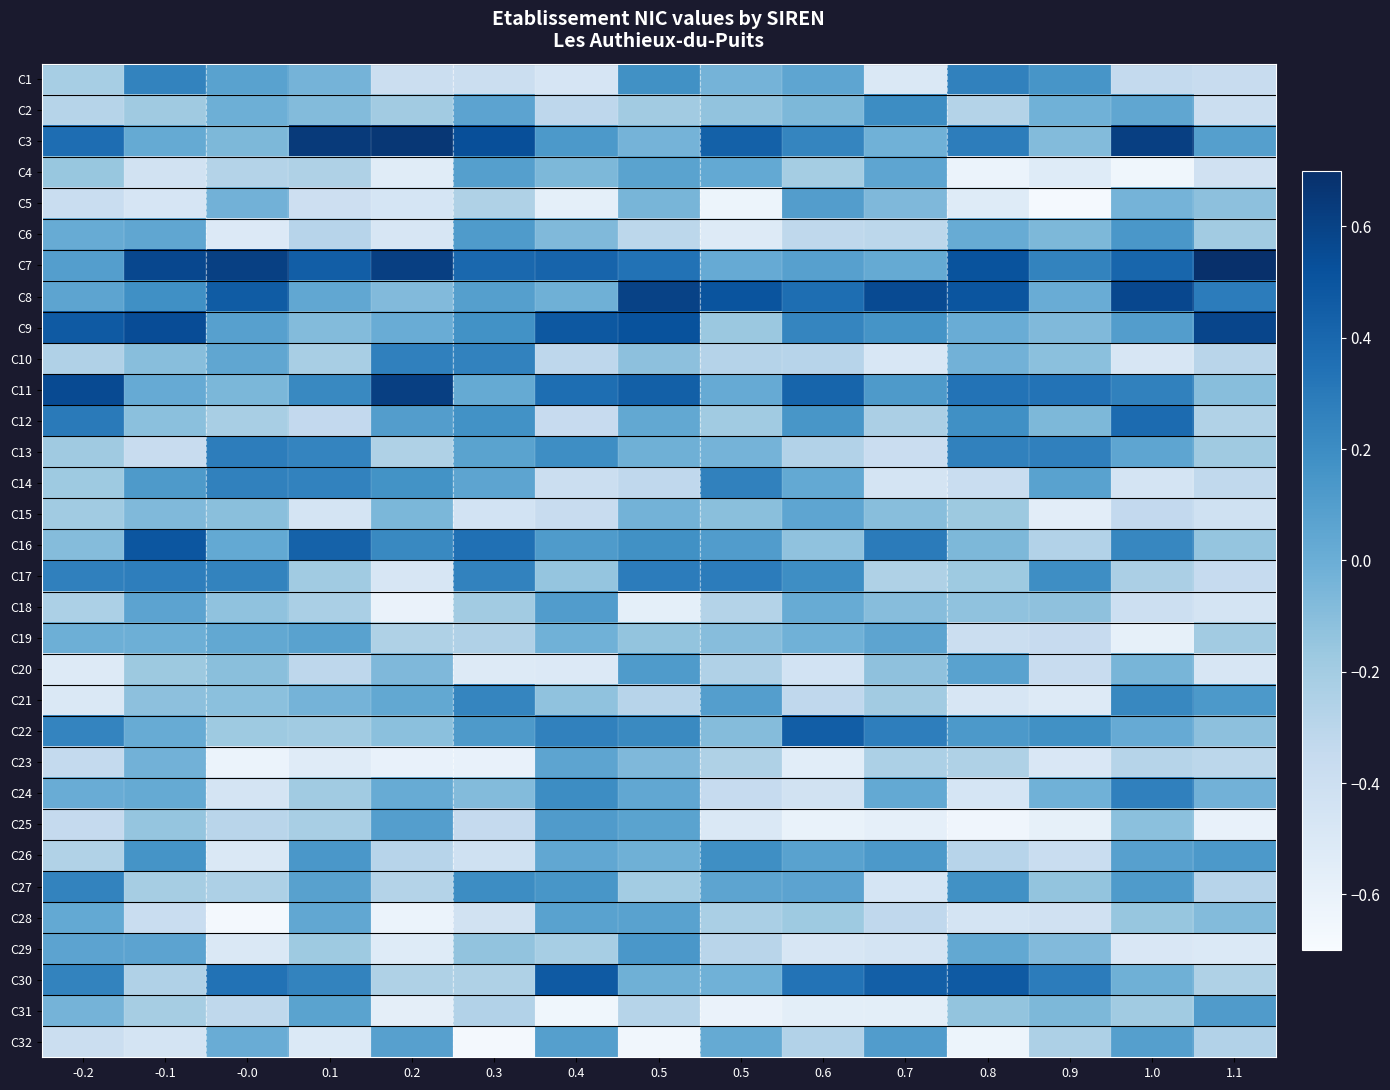

At how many categories does at least one series exceed 0?

15